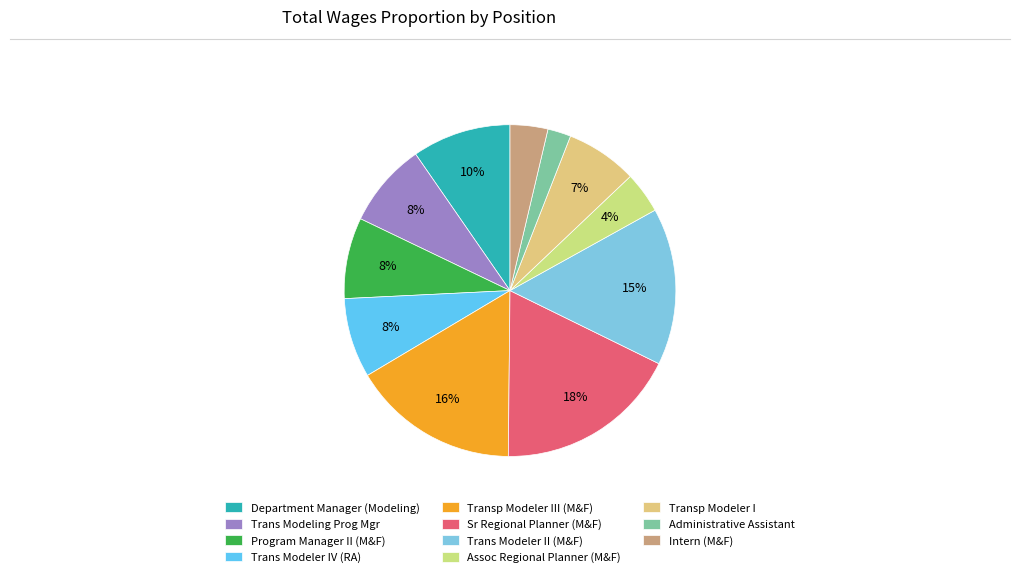

The Intern (M&F) slice represents 1% of the pie. True or false?

False